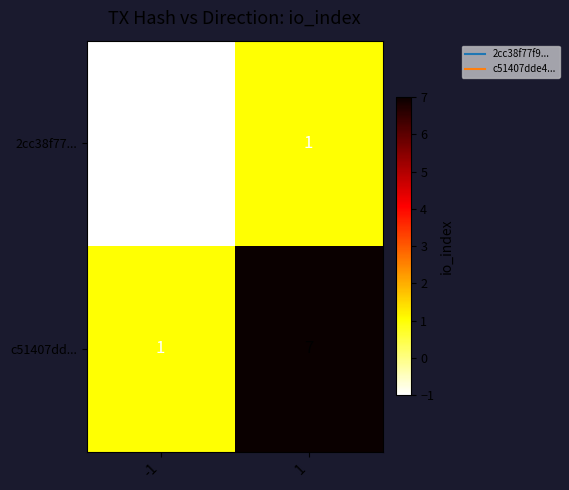

Count the number of categories in the chart.

2